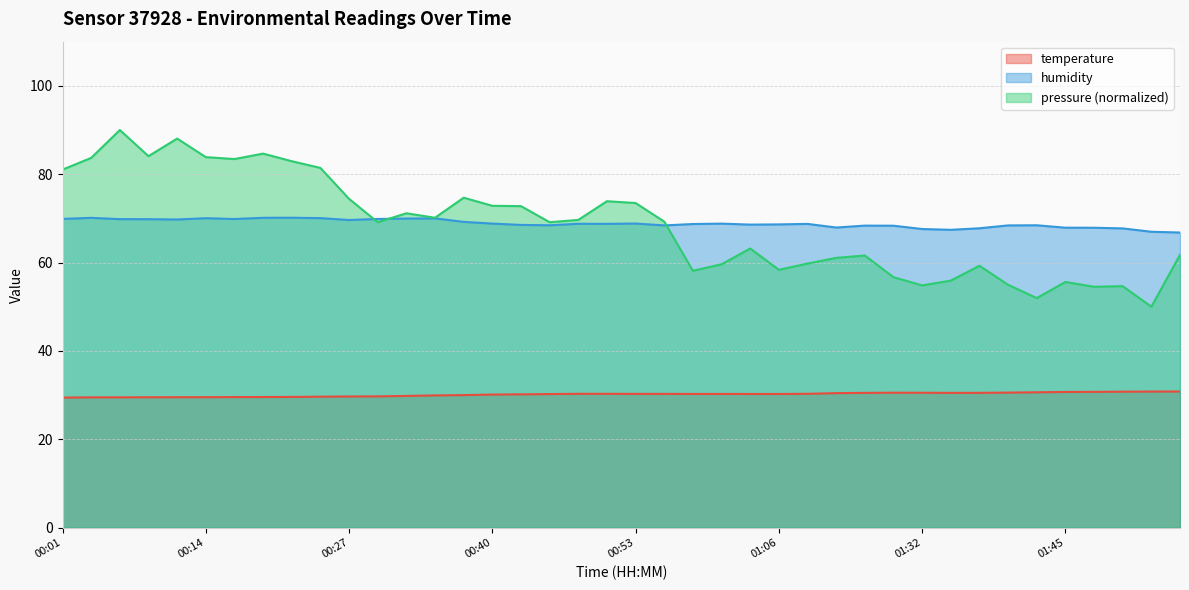

How many data points in temperature are above 30?

25